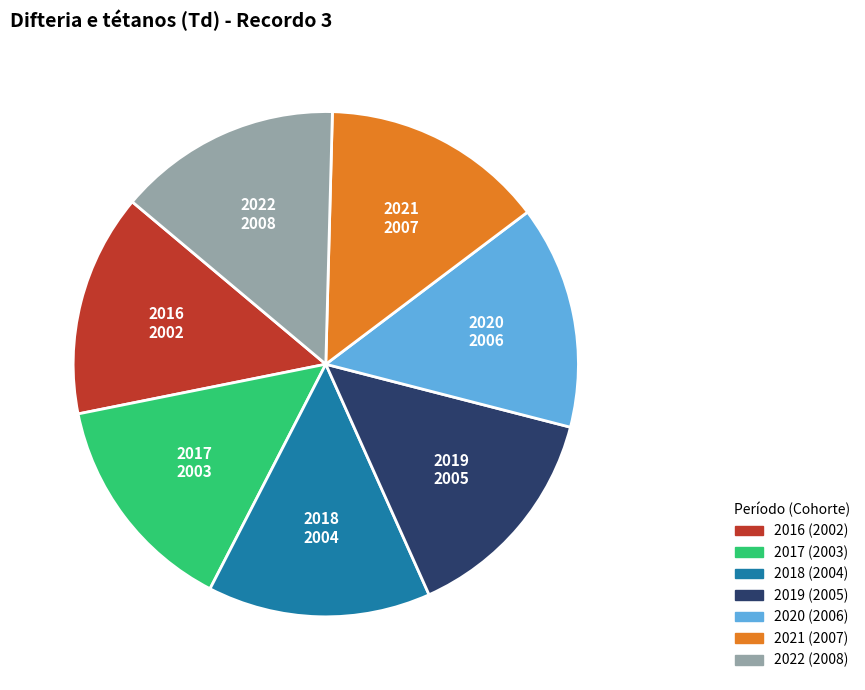

Approximately how many times larger is the value at 2019 compared to 2016?

1.0